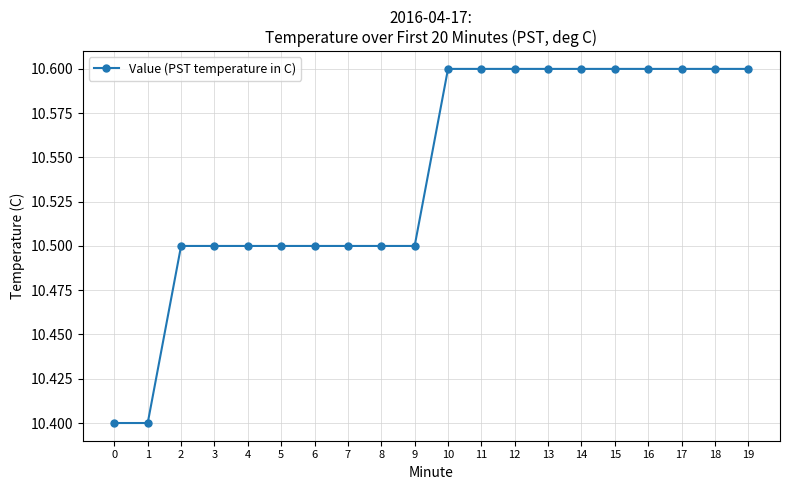

How many lines are shown in the chart?

1